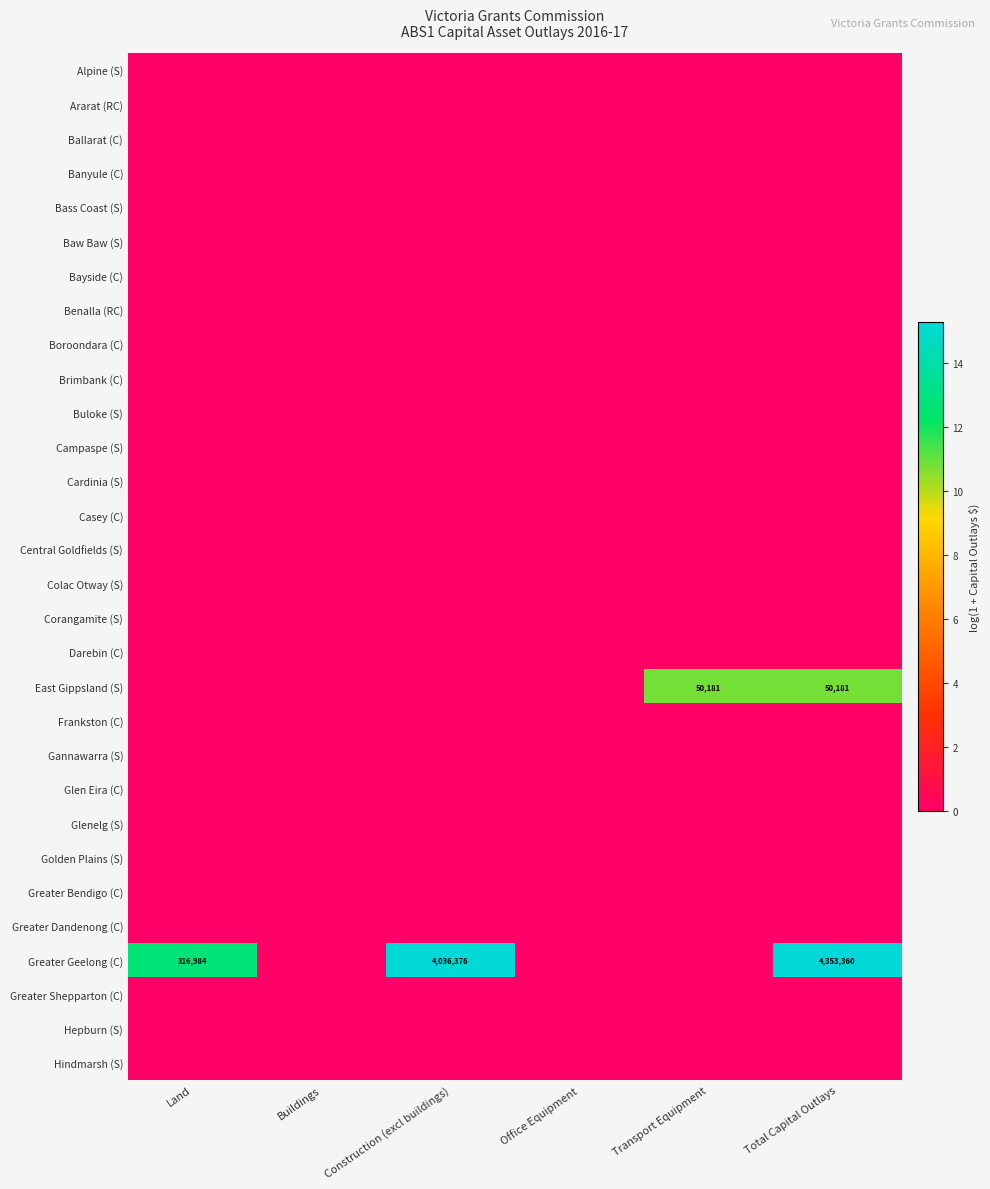

Which has a higher value, Total Capital Outlays or Office Equipment?

Total Capital Outlays